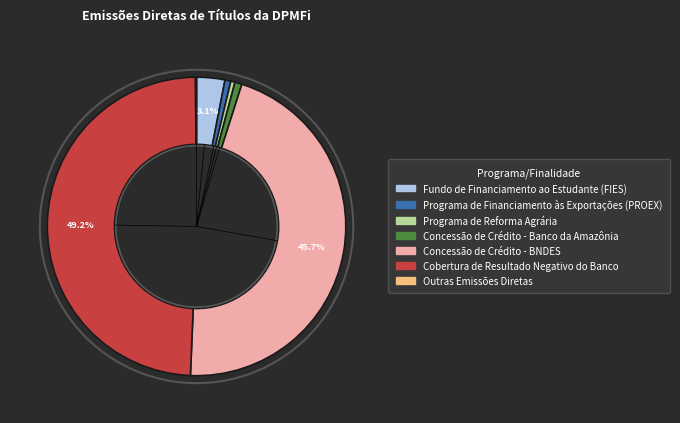

Which has a higher value, Concessão de Crédito - BNDES or Programa de Financiamento às Exportações (PROEX)?

Concessão de Crédito - BNDES